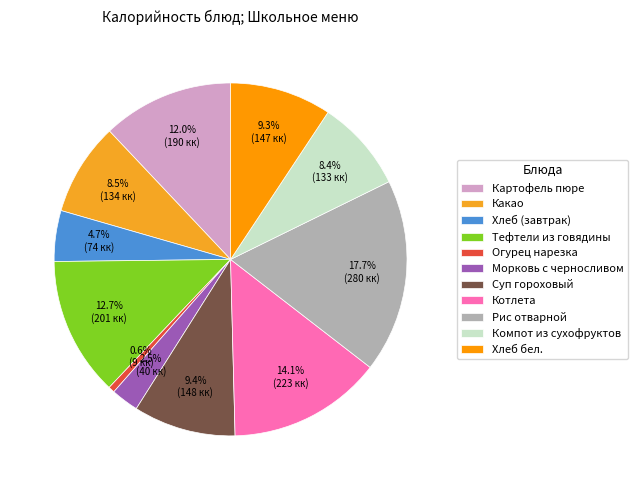

To the nearest percent, what portion does Рис отварной represent?

18%